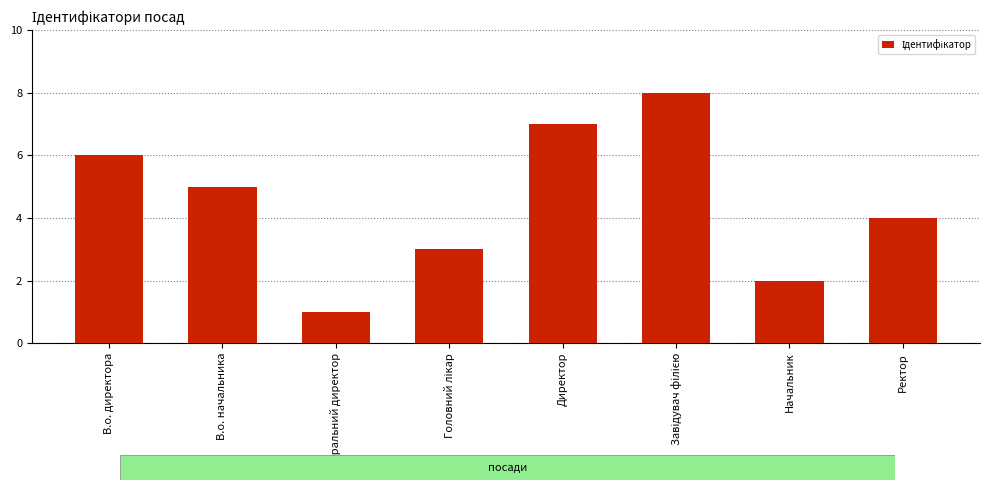

What is the difference between the maximum and minimum values?

7